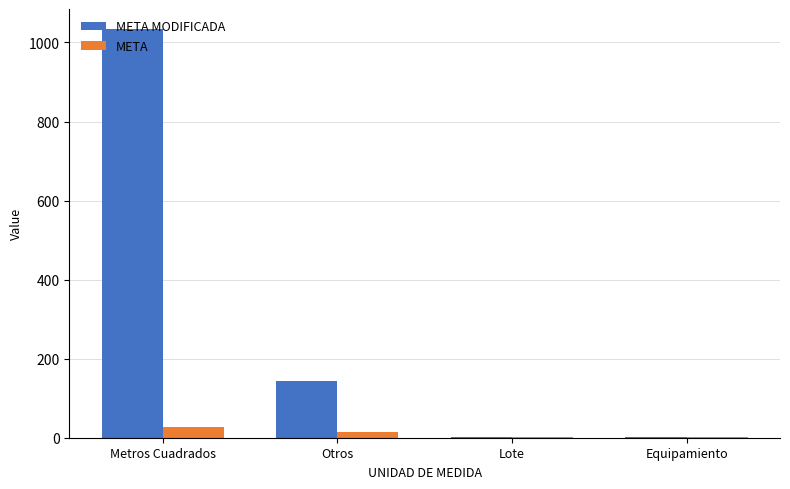

The value of META at Equipamiento is 1.0. True or false?

True